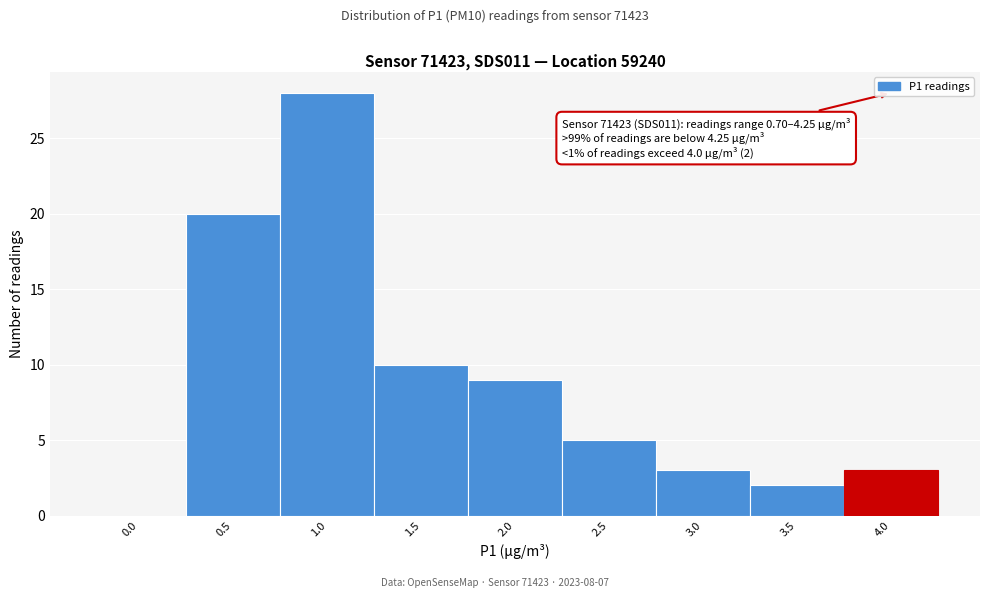

Reading right to left, transcribe all the data shown in this chart.

4.0=3	3.5=2	3.0=3	2.5=5	2.0=9	1.5=10	1.0=28	0.5=20	0.0=0